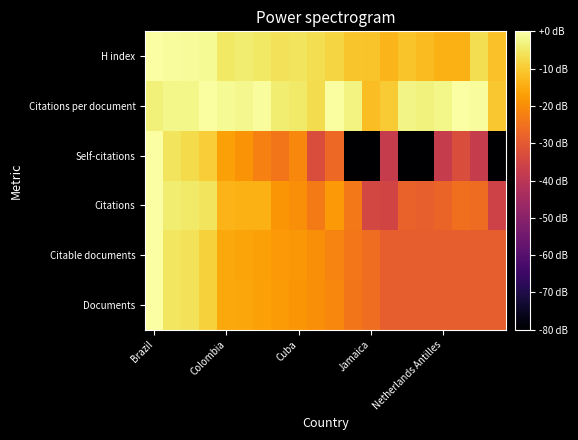

At which category is the sum across all series the highest?

Brazil